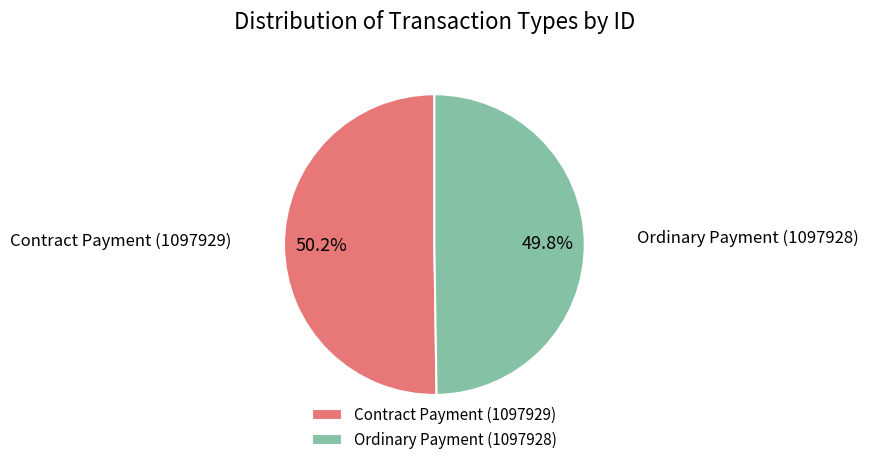

Is it true that Ordinary Payment (1097928) is 58% of the pie?

False